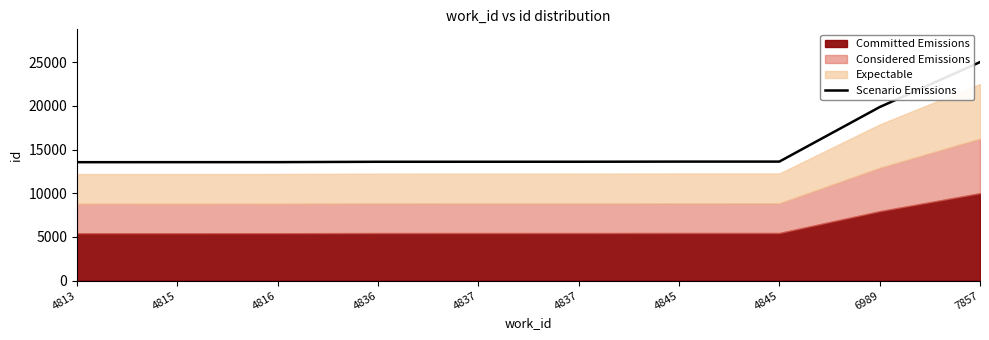

Rank the categories by value from highest to lowest.

7857, 6989, 4845, 4845, 4837, 4837, 4836, 4816, 4815, 4813